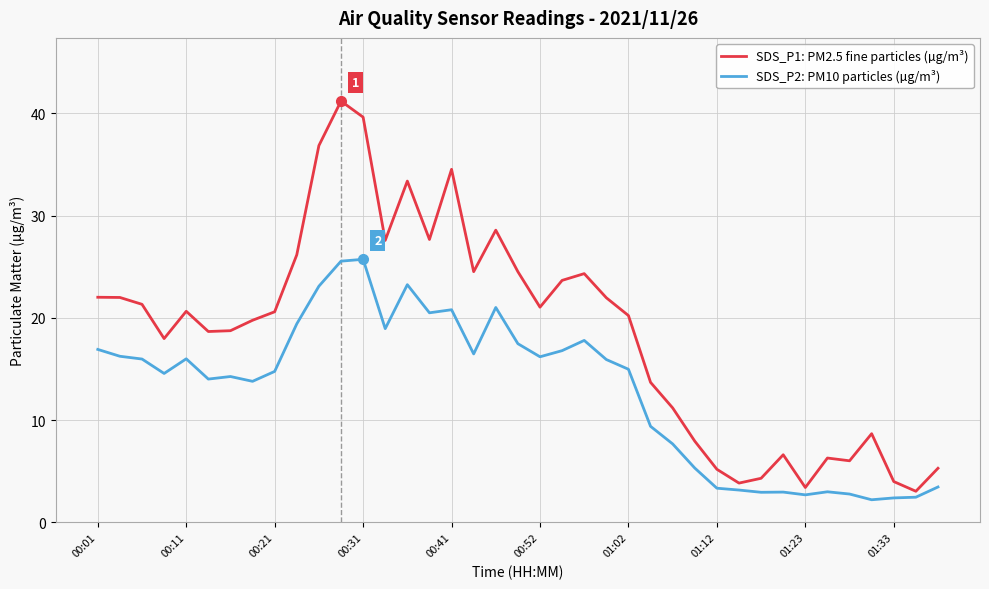

List the series in order of their peak value, lowest first.

SDS_P2: PM10 particles (µg/m³), SDS_P1: PM2.5 fine particles (µg/m³)